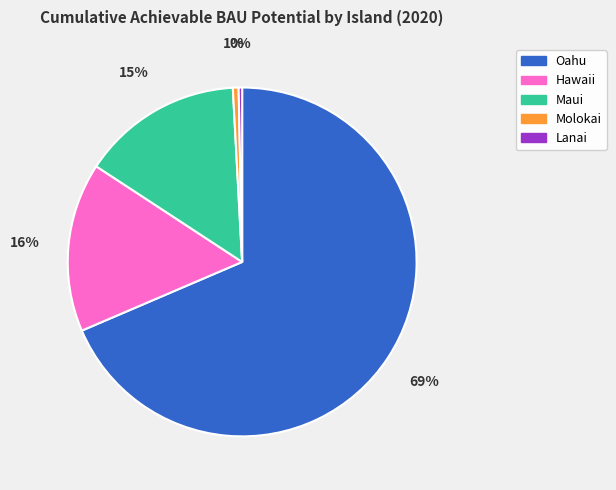

What is the largest slice in the pie chart?

Oahu